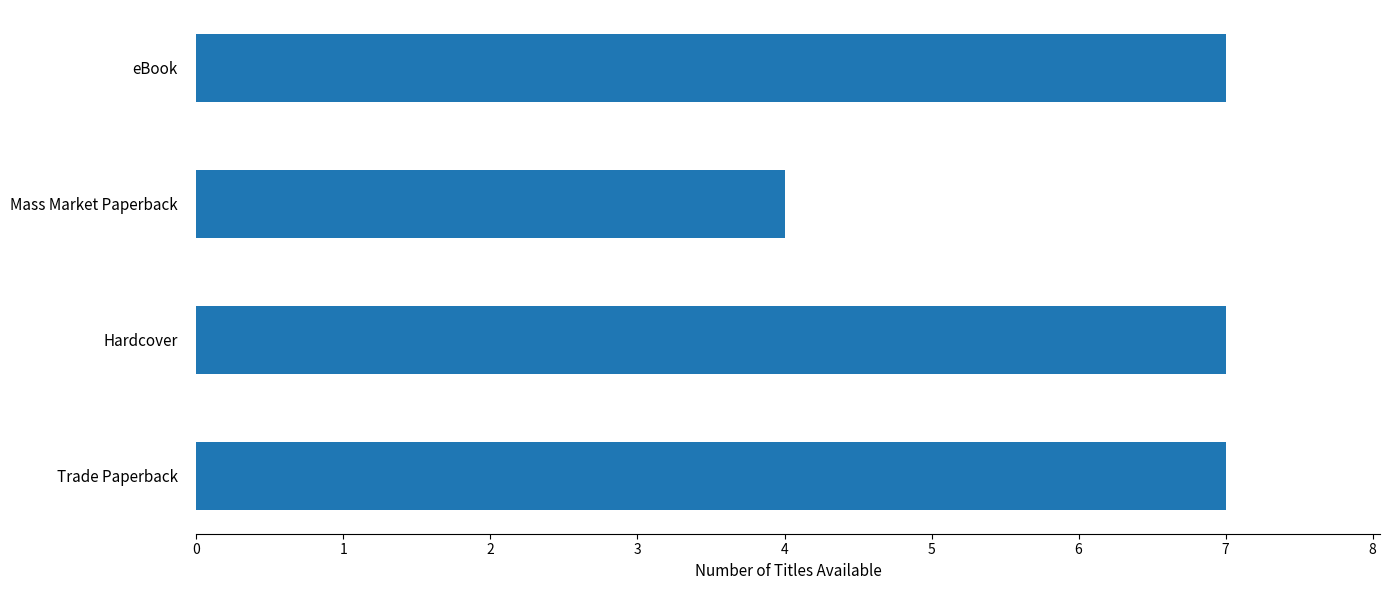

At which category does the chart reach its minimum across all series?

Mass Market Paperback